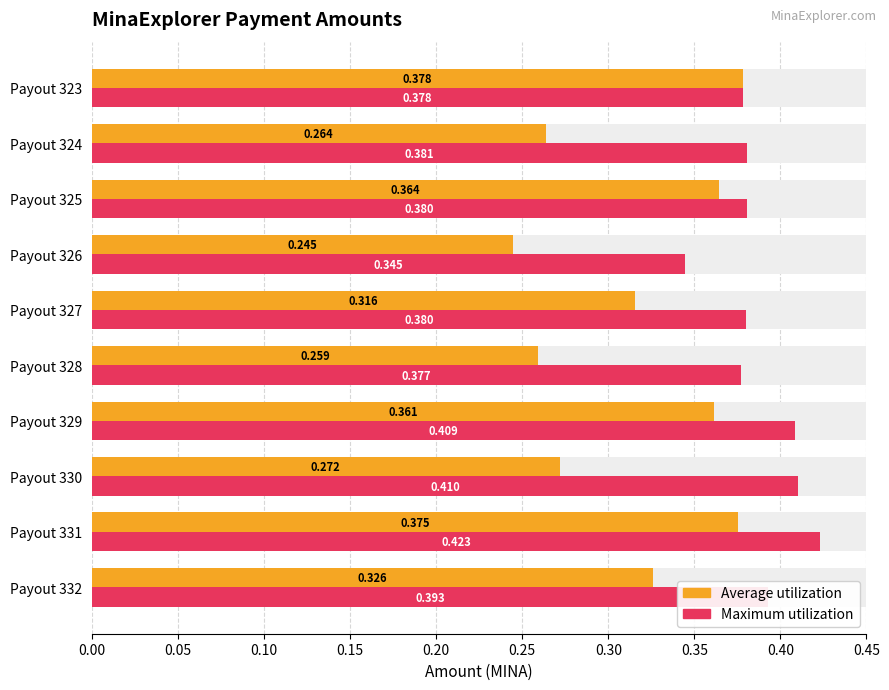

Rank the series at Payout 330 from highest to lowest value.

Maximum utilization, Average utilization